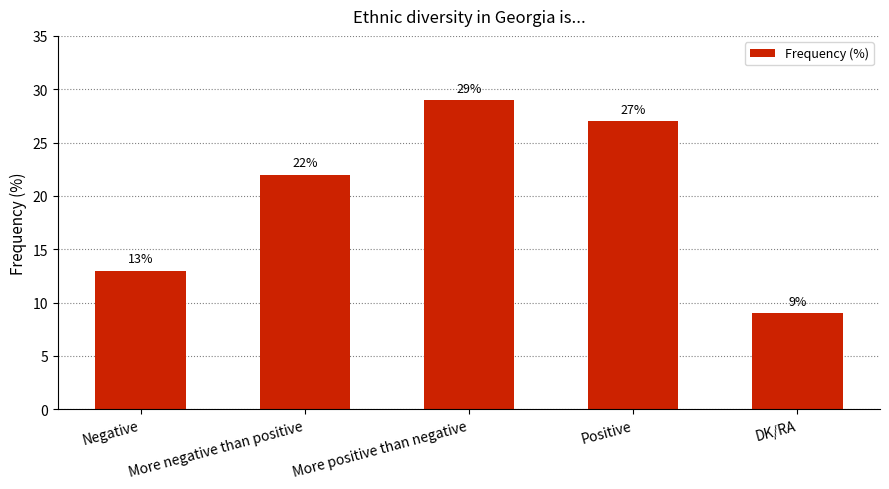

What is the ratio of the value at DK/RA to the value at More positive than negative?

0.3